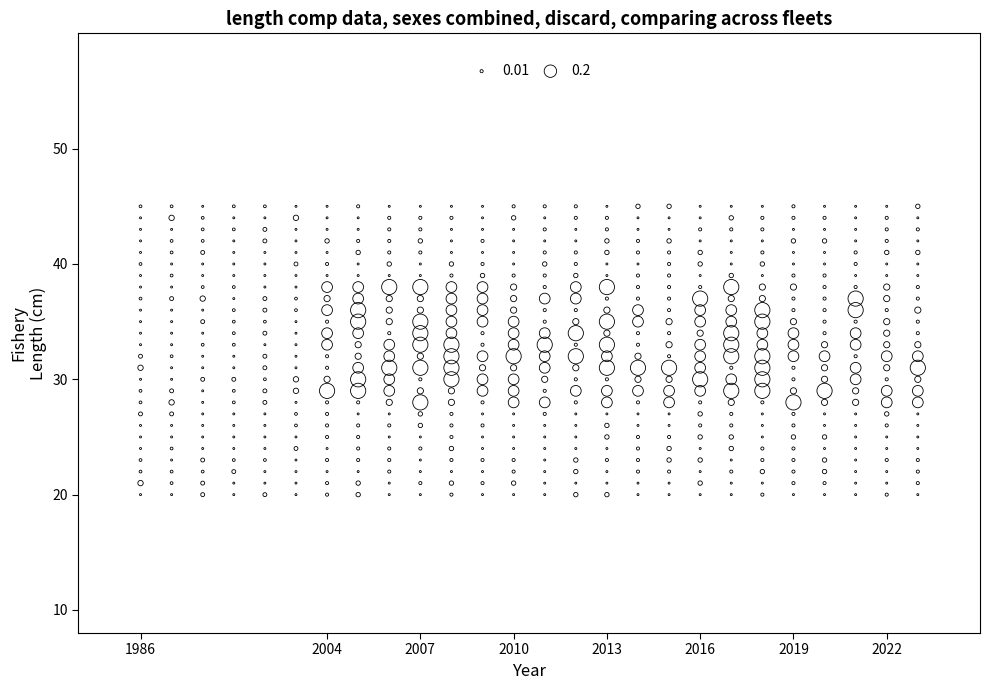

What is the range of Y values (max minus min)?

25